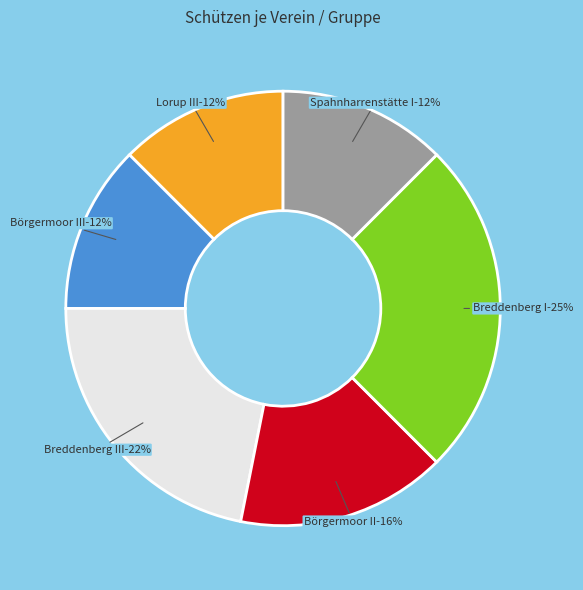

Approximately how many times larger is the value at Spahnharrenstätte I compared to Breddenberg I?

0.5